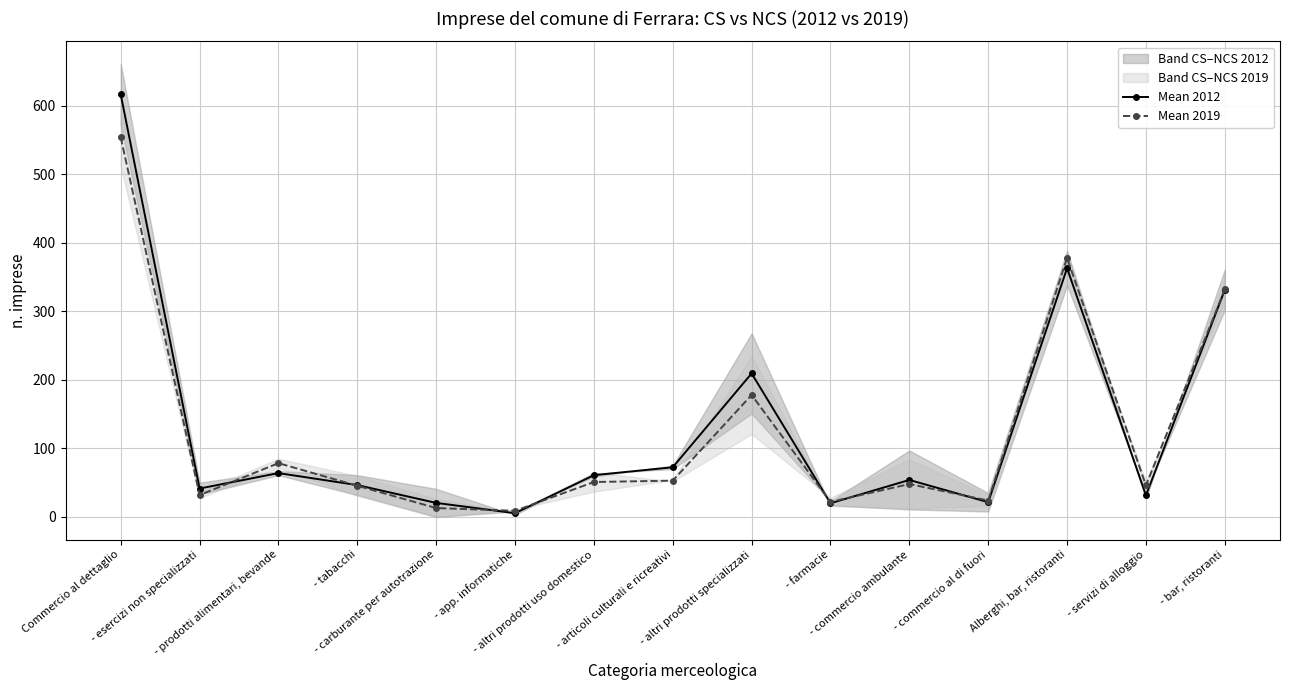

How many data points in Mean 2012 are less than 54?

7